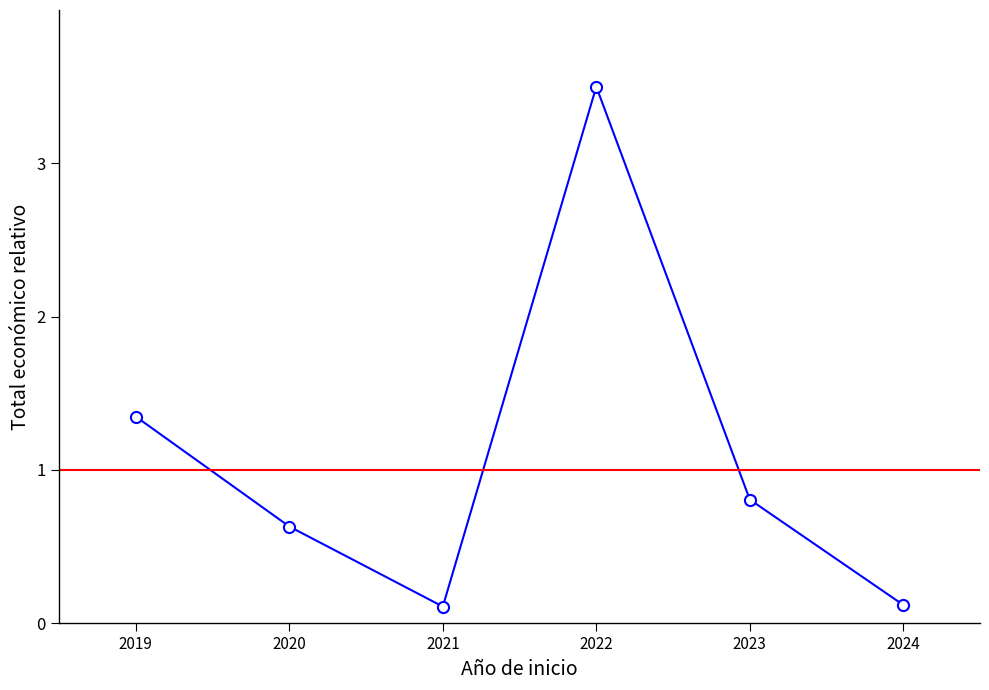

How many interior local valleys (lower than both neighbors) does the data have?

1